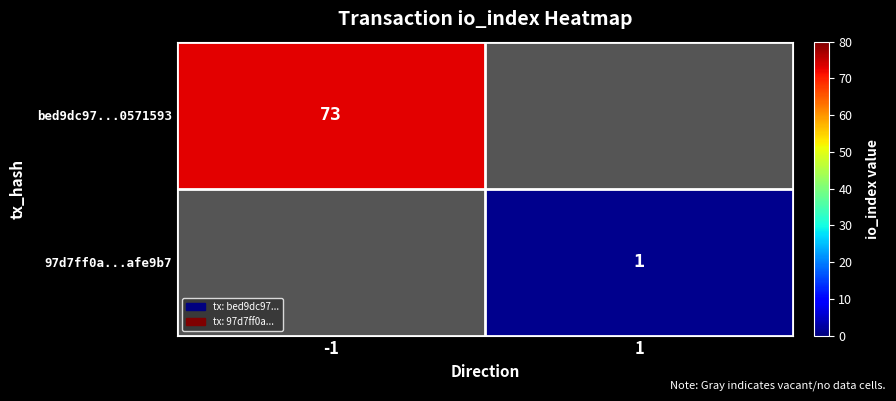

The value of bed9dc97...0571593 at -1 is 96. True or false?

False